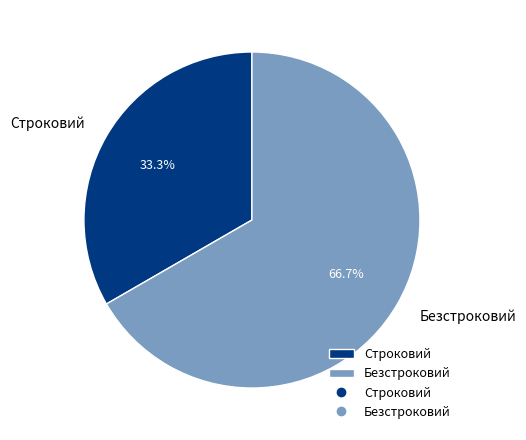

To the nearest percent, what is the average slice percentage?

50%